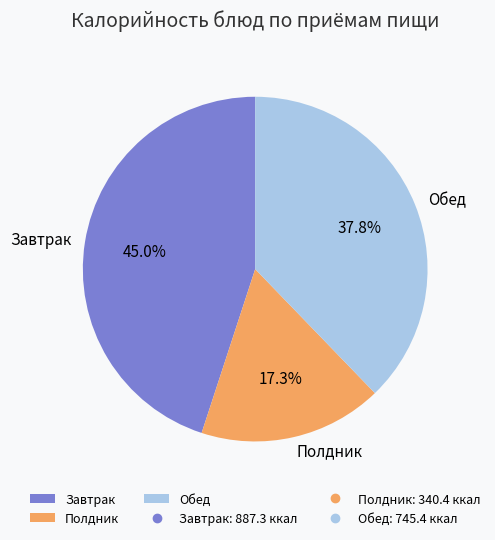

Do Полдник and Обед together represent more than half of the pie?

Yes